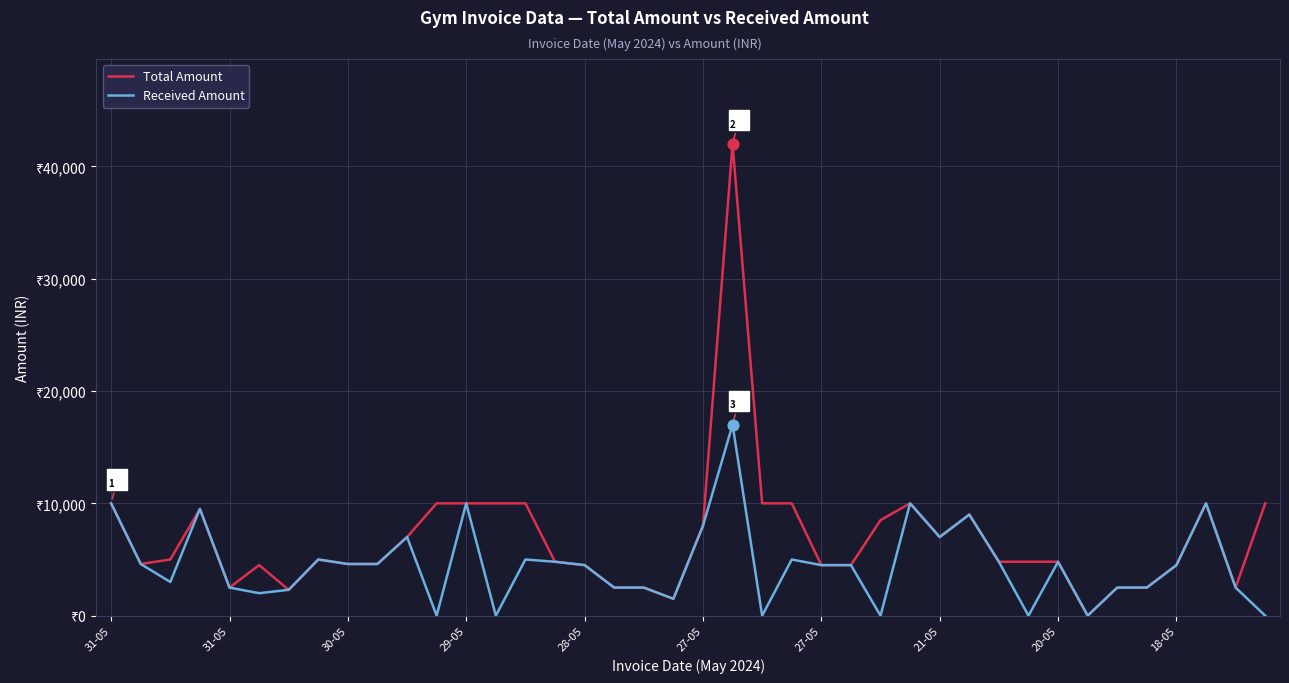

Which series has the largest total across all categories?

Total Amount